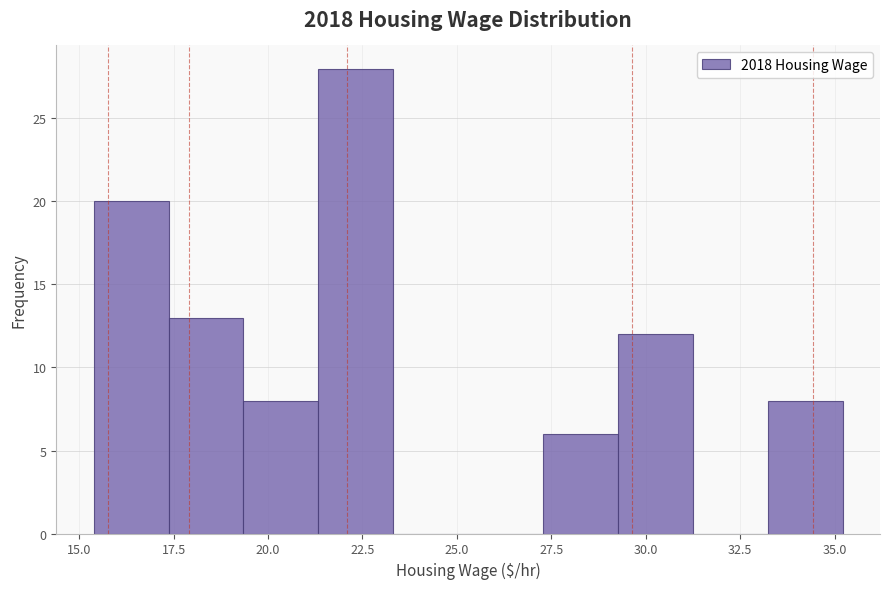

Read against the x-axis, roughly where is the centre of the tallest bar?

22.5